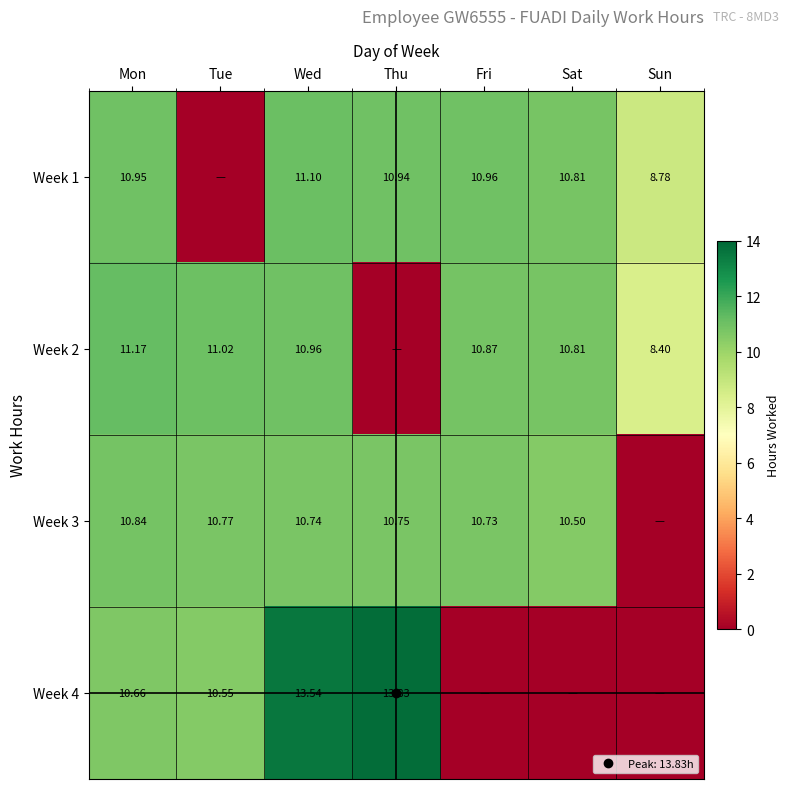

Is it true that Week 3 equals 18.5 at Fri?

False